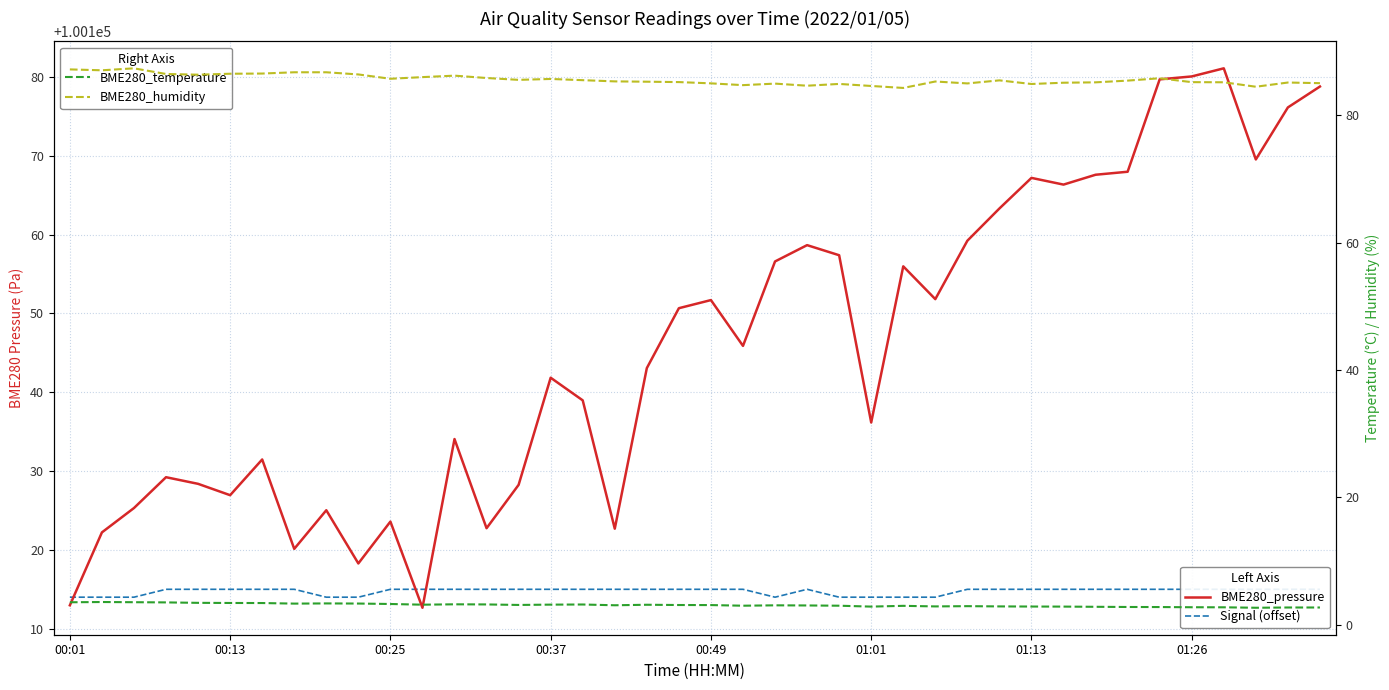

The value of Signal (offset) at 16 is 100115.0. True or false?

True